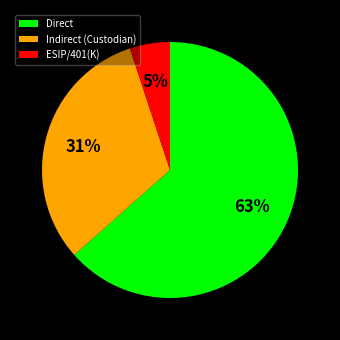

Approximately how many times larger is the value at Indirect (Custodian) compared to Direct?

0.5